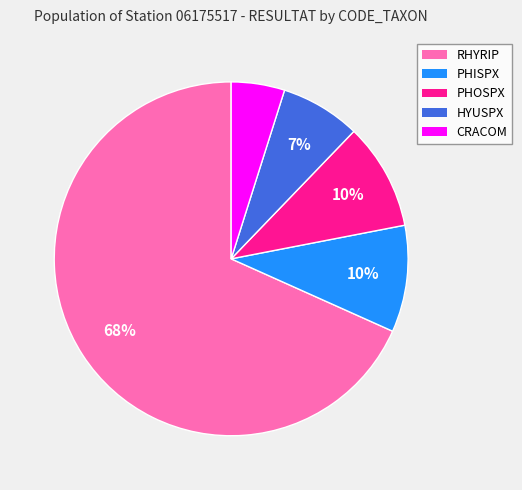

How many segments does this pie chart have?

5